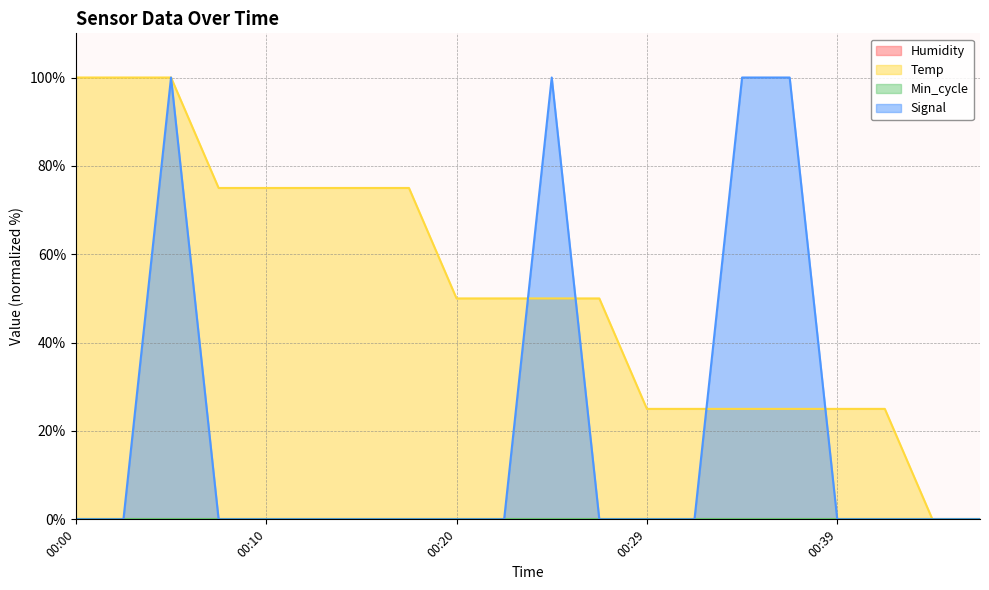

How many values in the Temp series are below 49?

8